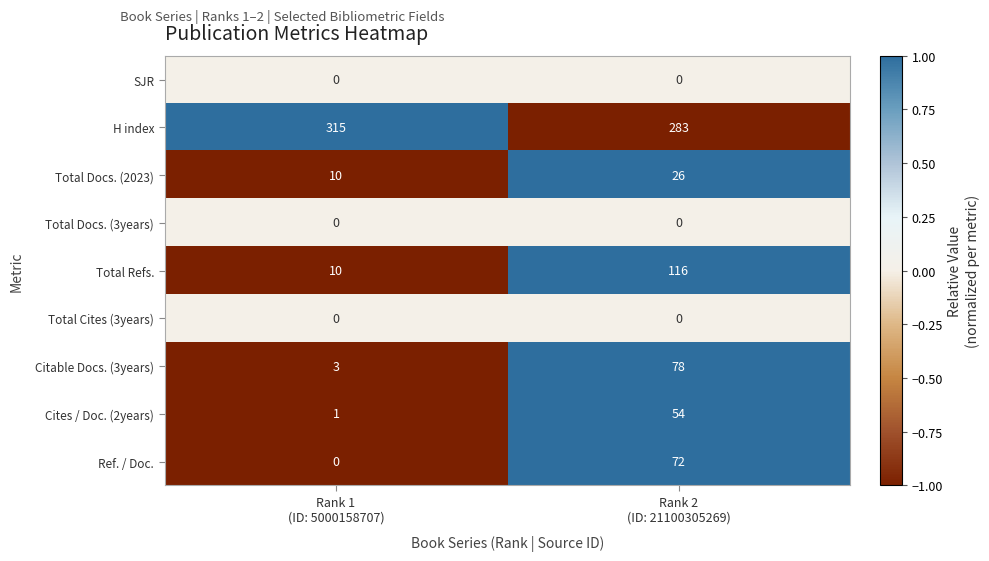

How many series are shown in this chart?

9